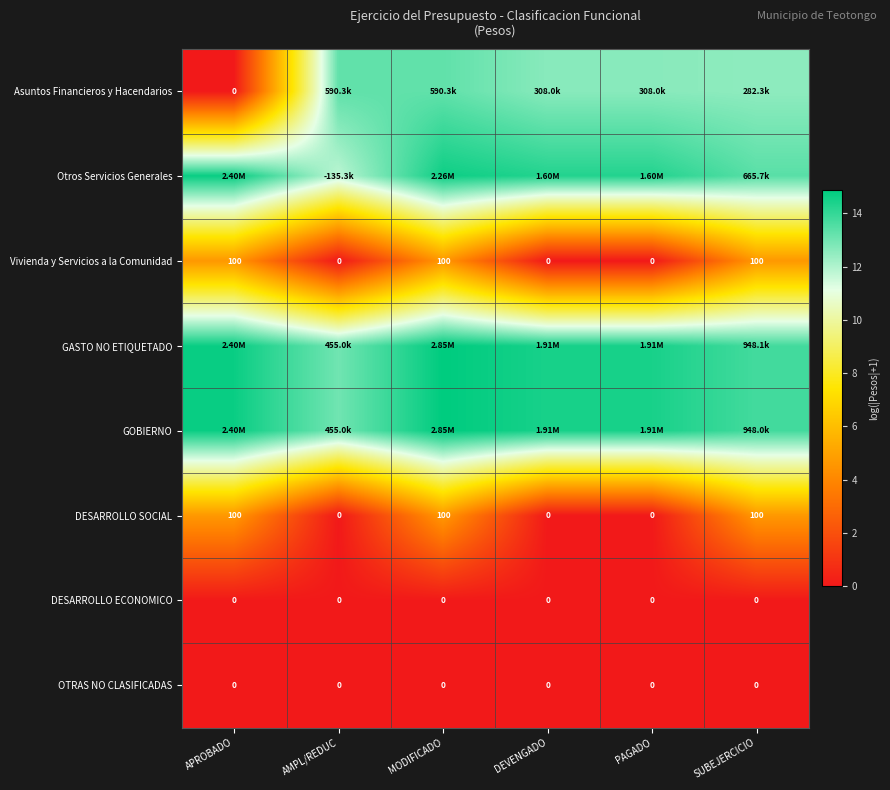

Between APROBADO and MODIFICADO, which is larger?

MODIFICADO